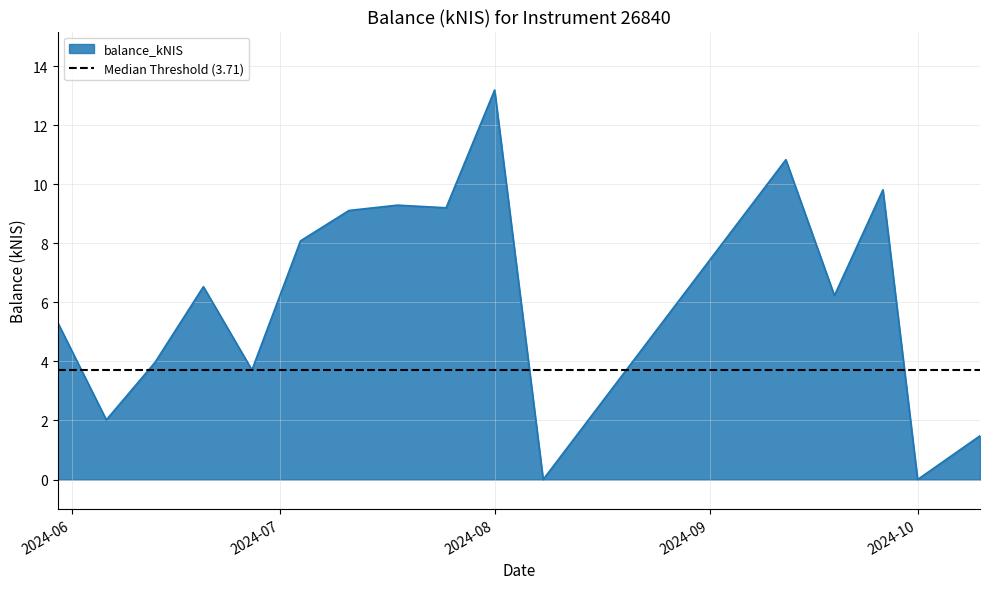

The chart shows a value of 3.5 at 2024-07-04. True or false?

False